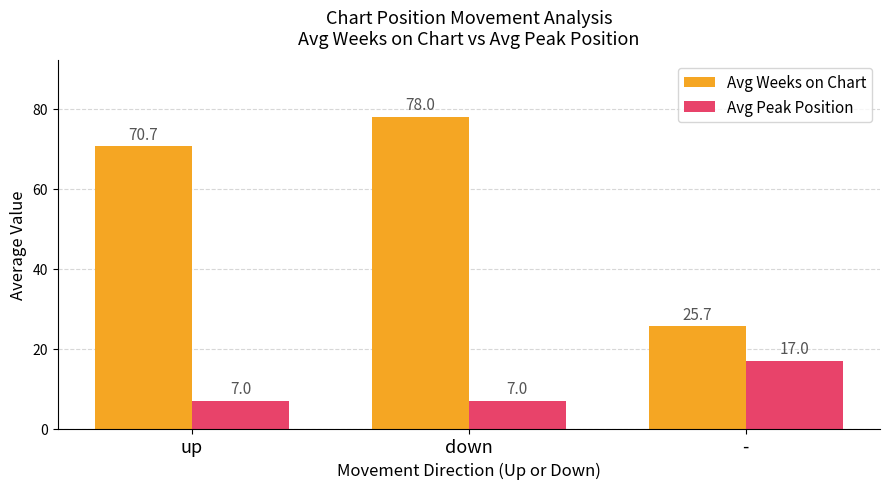

The value of Avg Weeks on Chart at down is 78.0. True or false?

True